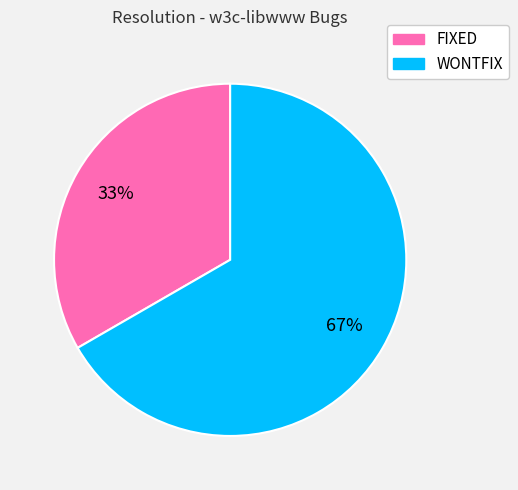

What is the majority slice?

WONTFIX